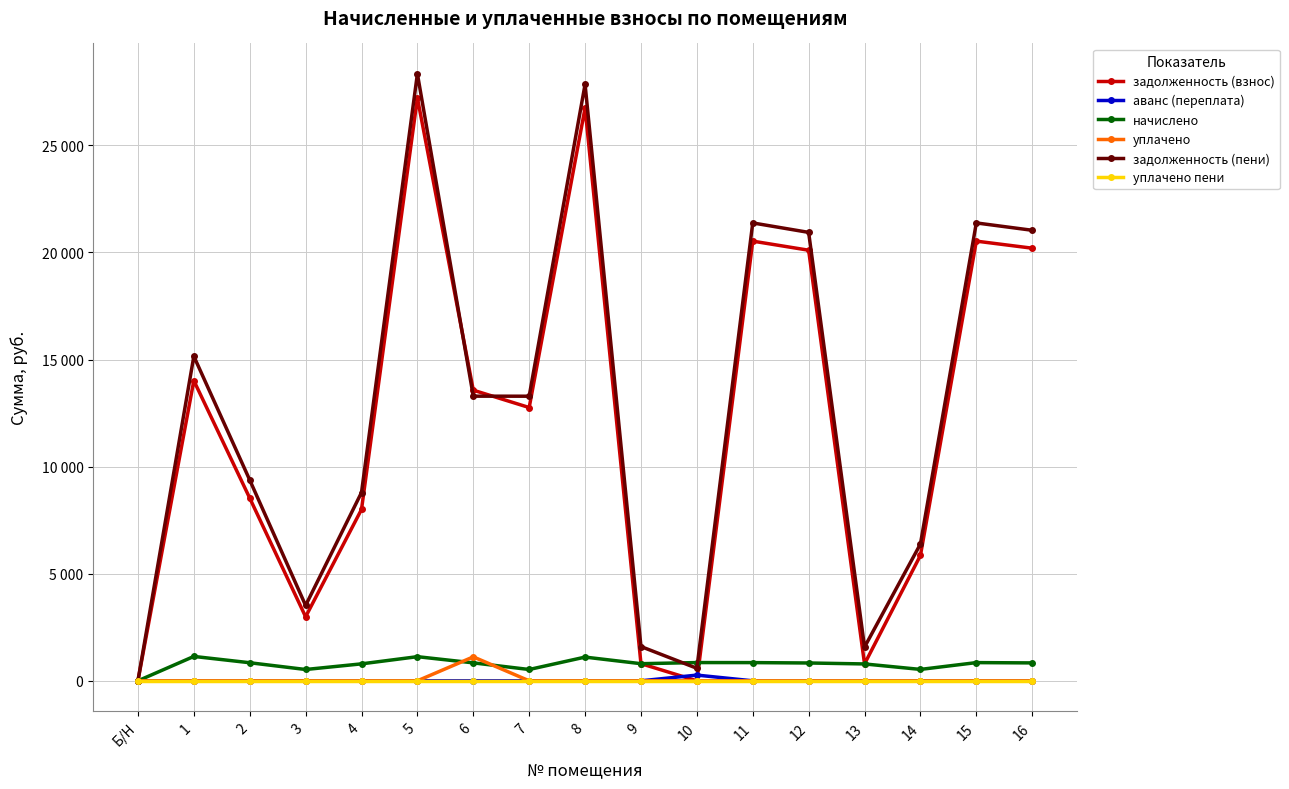

Does the chart display data point markers on the line(s)?

Yes